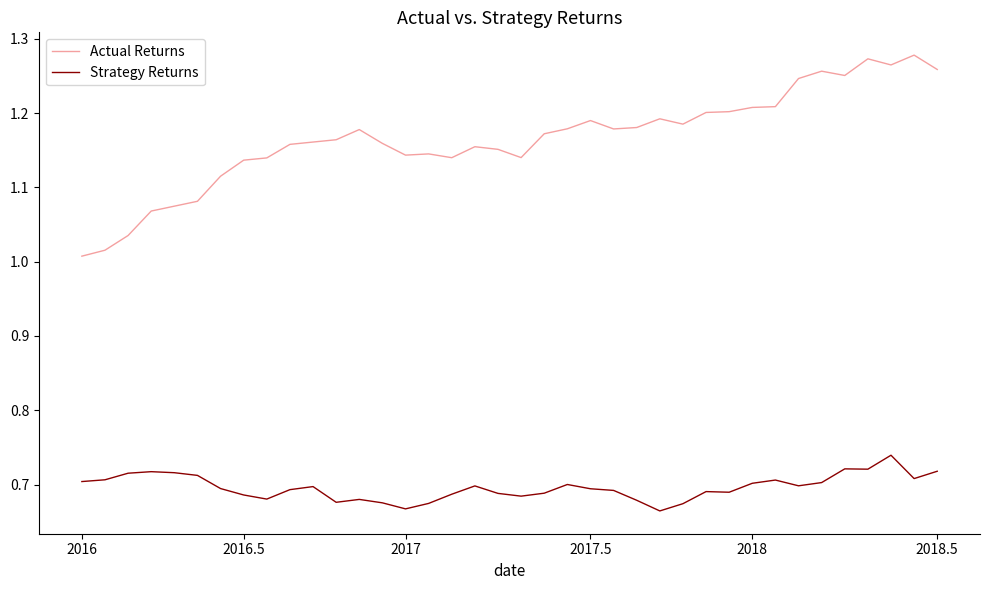

True or false: Actual Returns and Strategy Returns cross at least once.

False